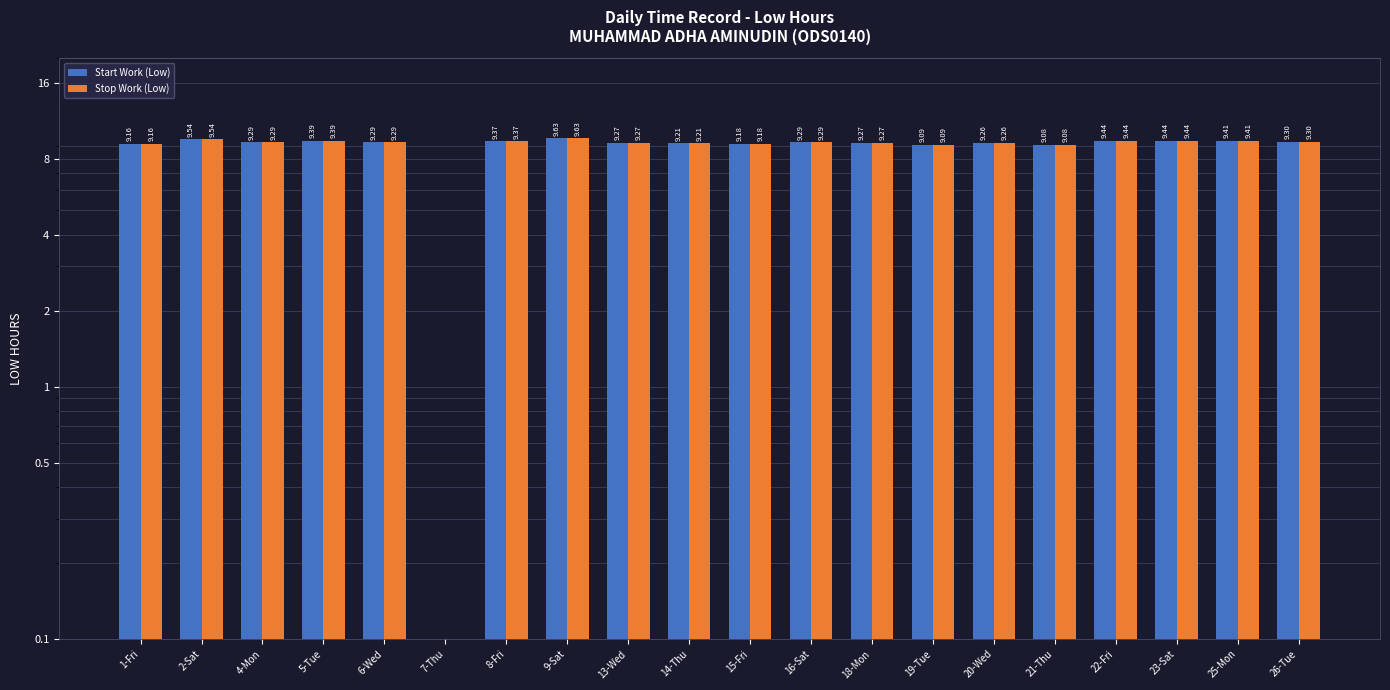

What is the value of the Stop Work (Low) bar at the 17th from the left?

9.4